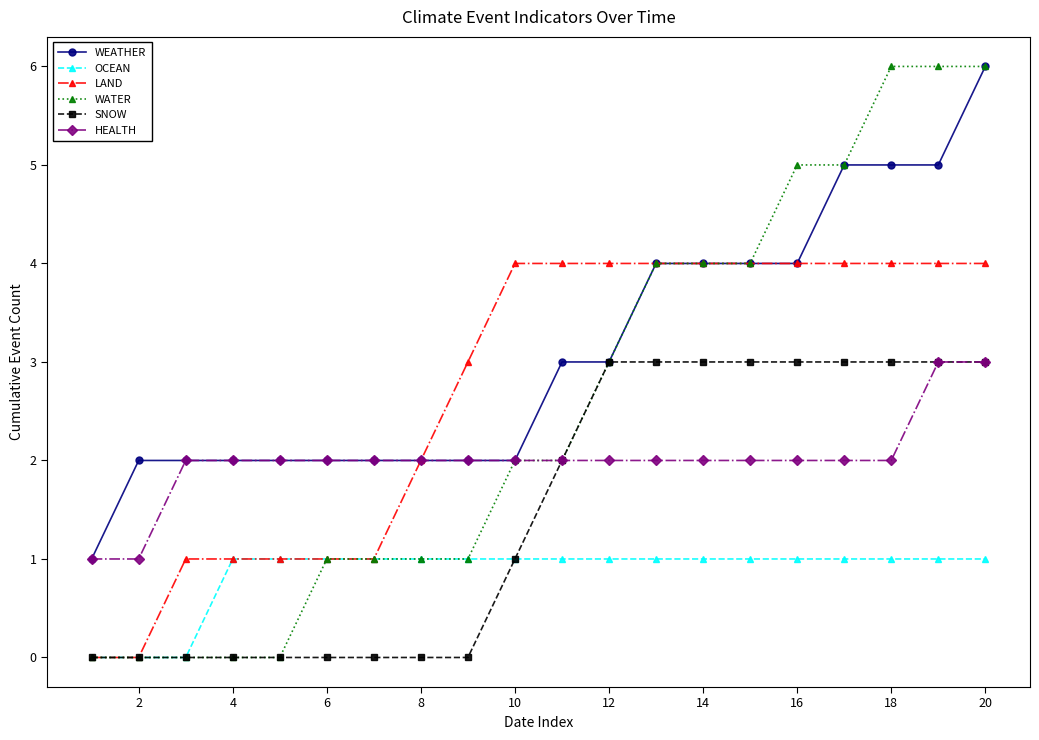

True or false: HEALTH and OCEAN cross at least once.

False